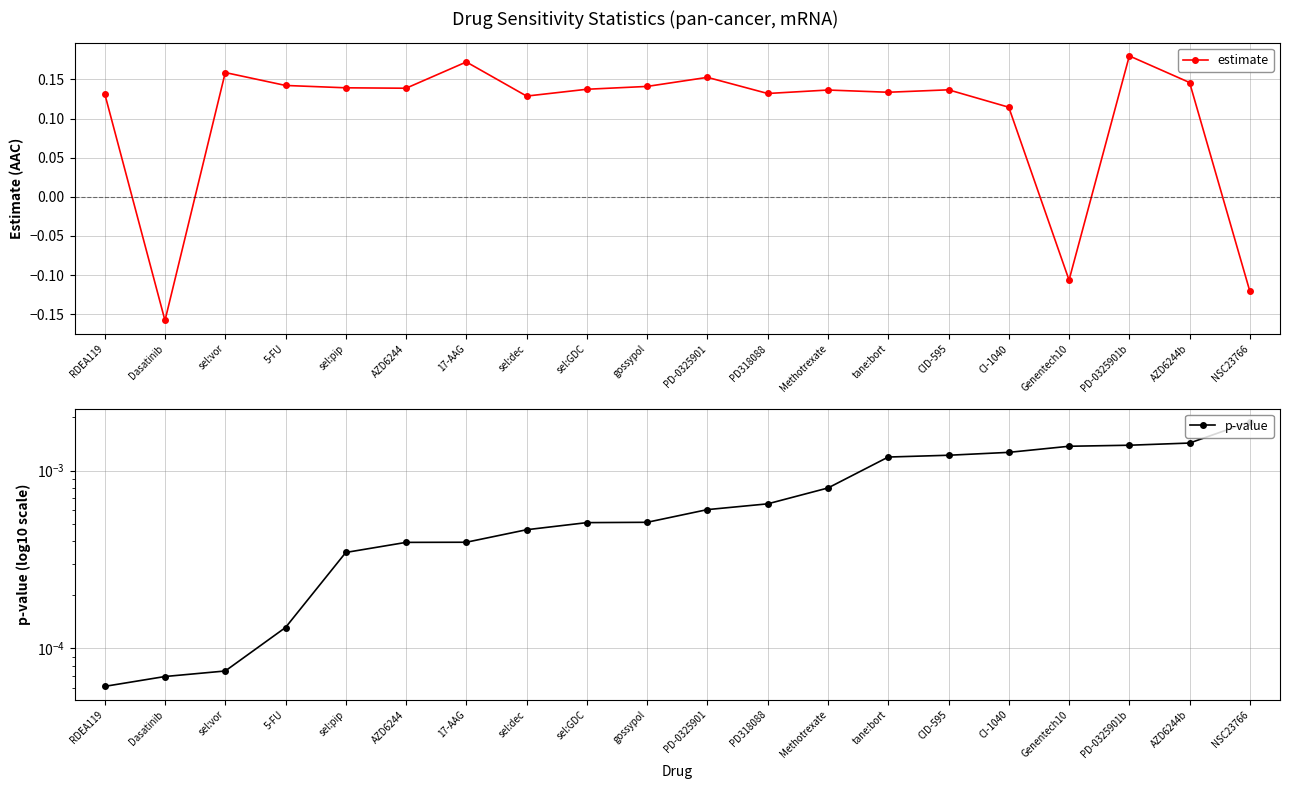

Where do p-value and estimate first cross each other?

RDEA119 and Dasatinib